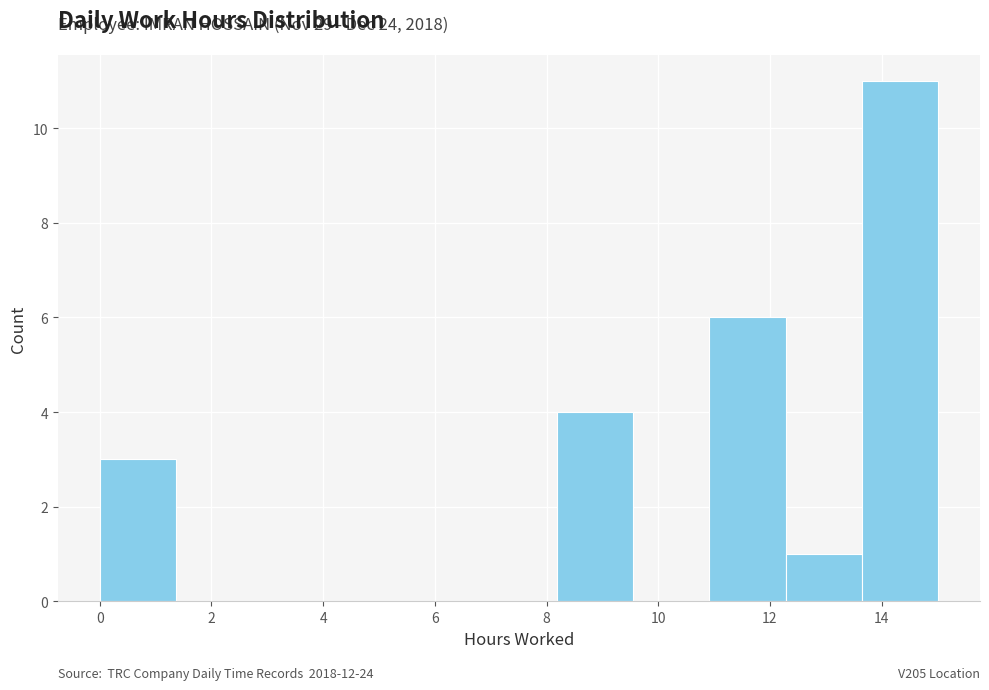

Over which range of the x-axis is the bar tallest?

13.6 to 15.0